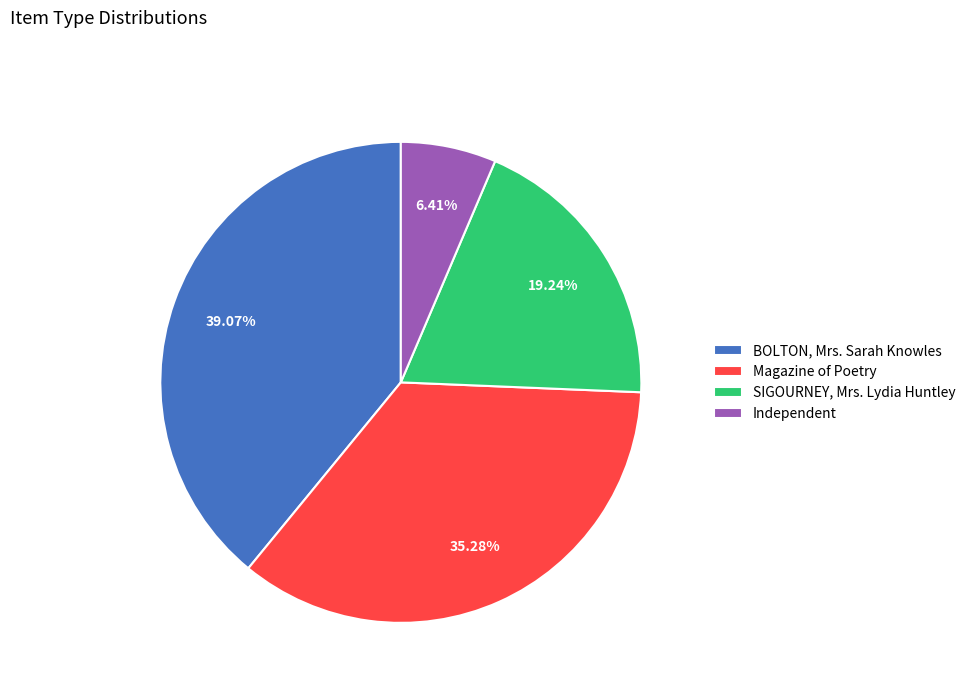

Is there a majority slice in this chart?

No